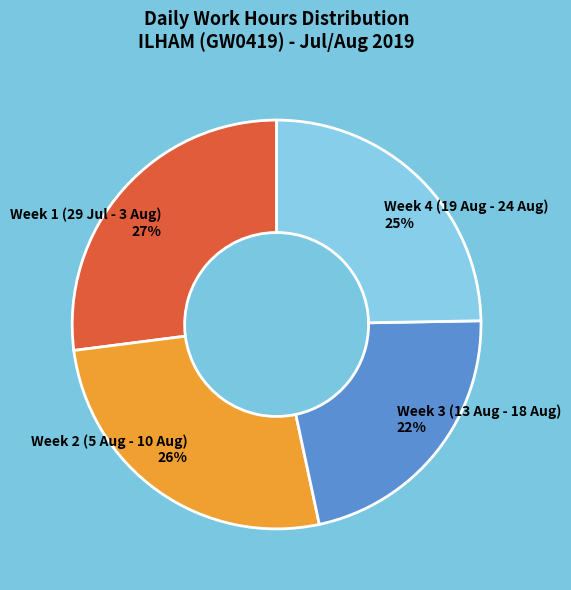

Which slice is the largest?

Week 1 (29 Jul - 3 Aug)